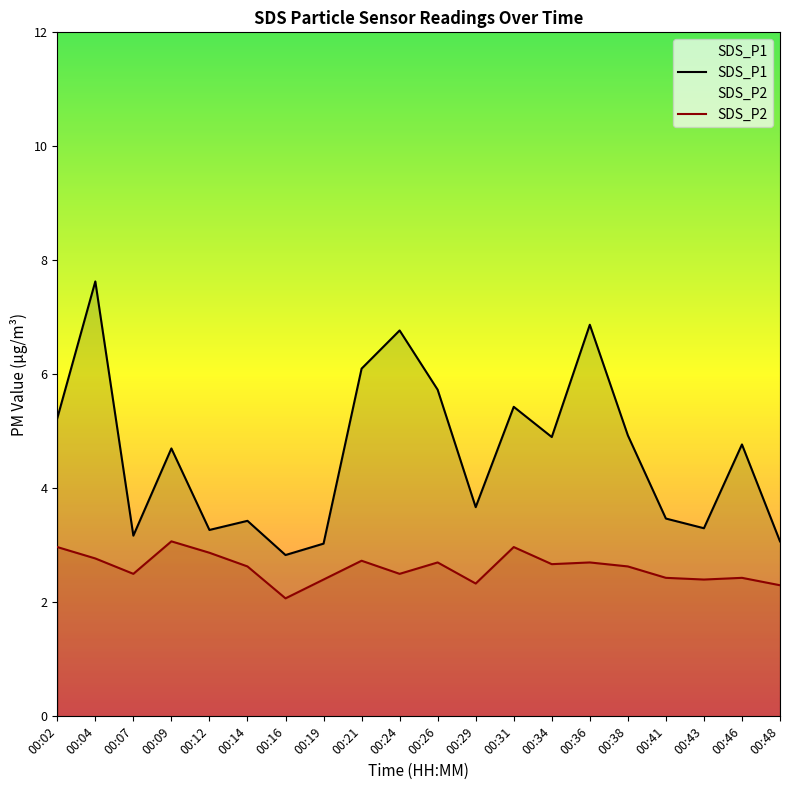

True or false: SDS_P1 and SDS_P2 cross at least once.

False